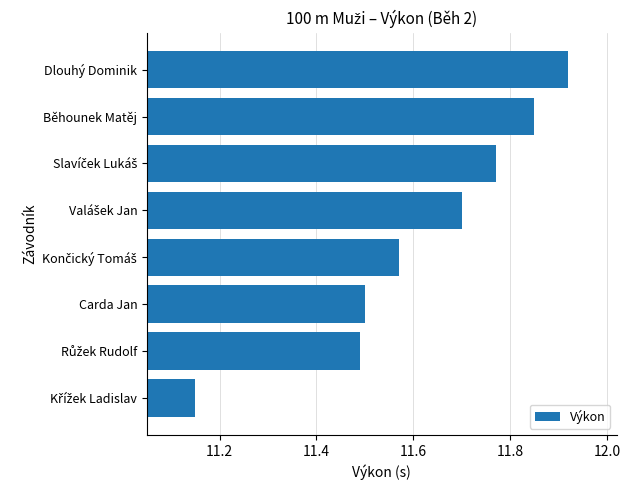

Is it true that the value at Carda Jan is 11.5?

True